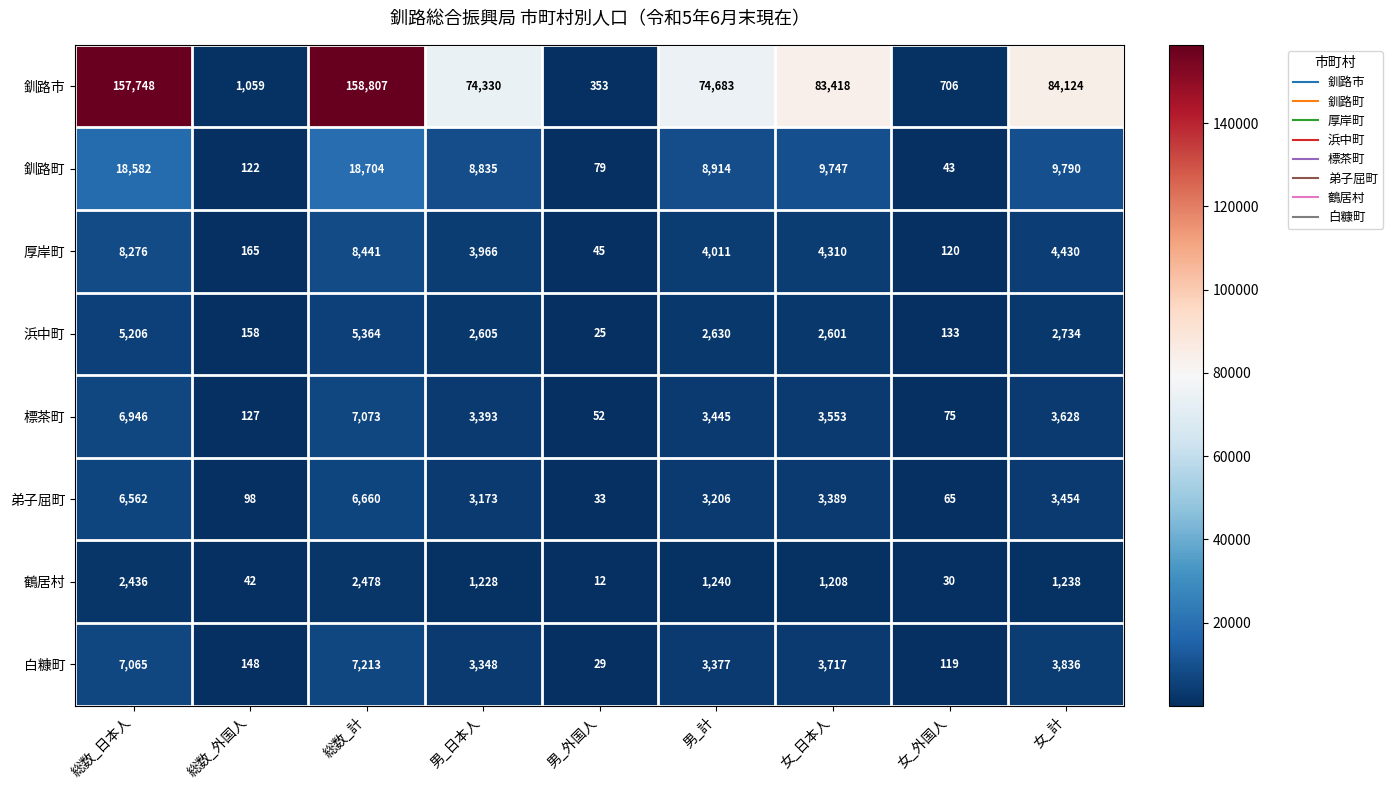

Is the value of 厚岸町 at 総数_計 greater than the value of 浜中町 at 総数_日本人?

Yes